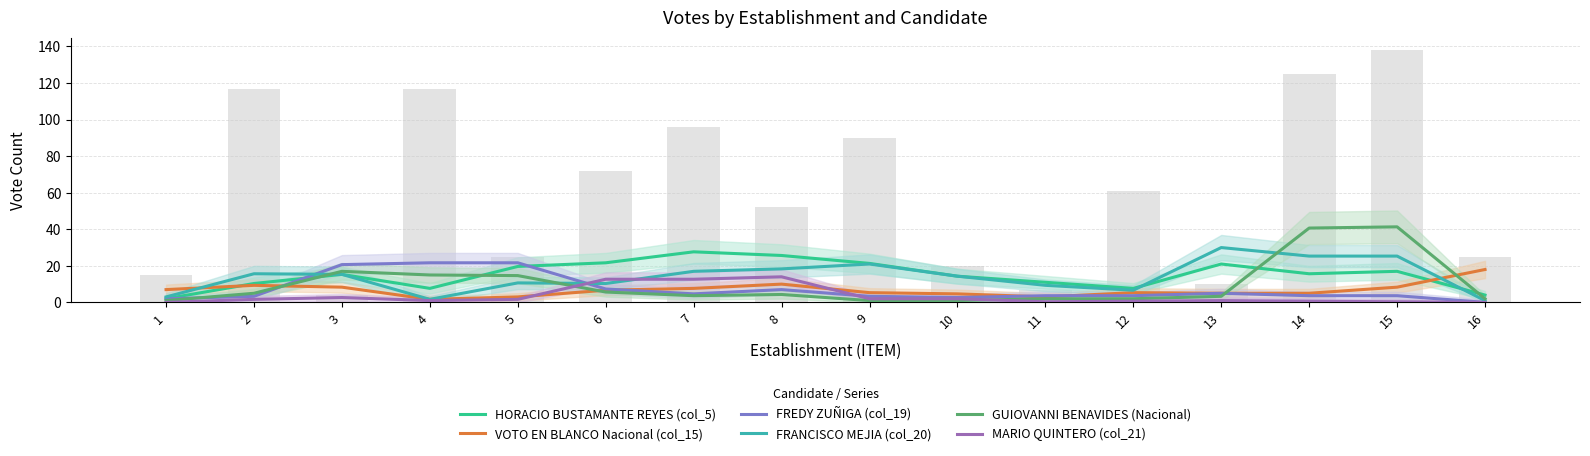

Where does the MARIO QUINTERO (col_21) series first go above 1?

2